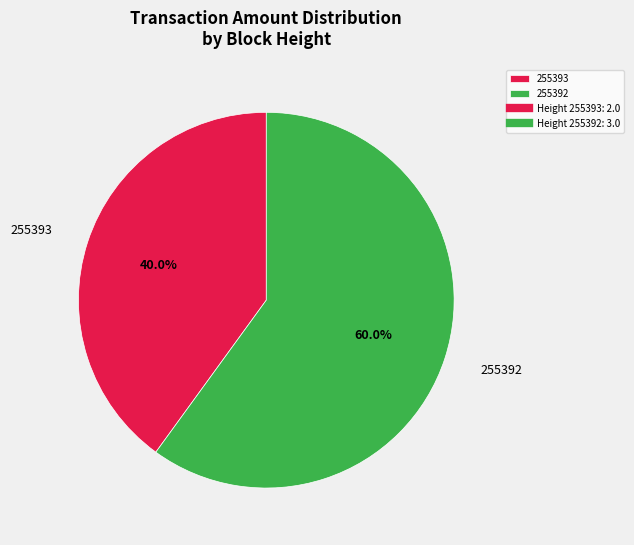

The 255393 slice represents 46% of the pie. True or false?

False